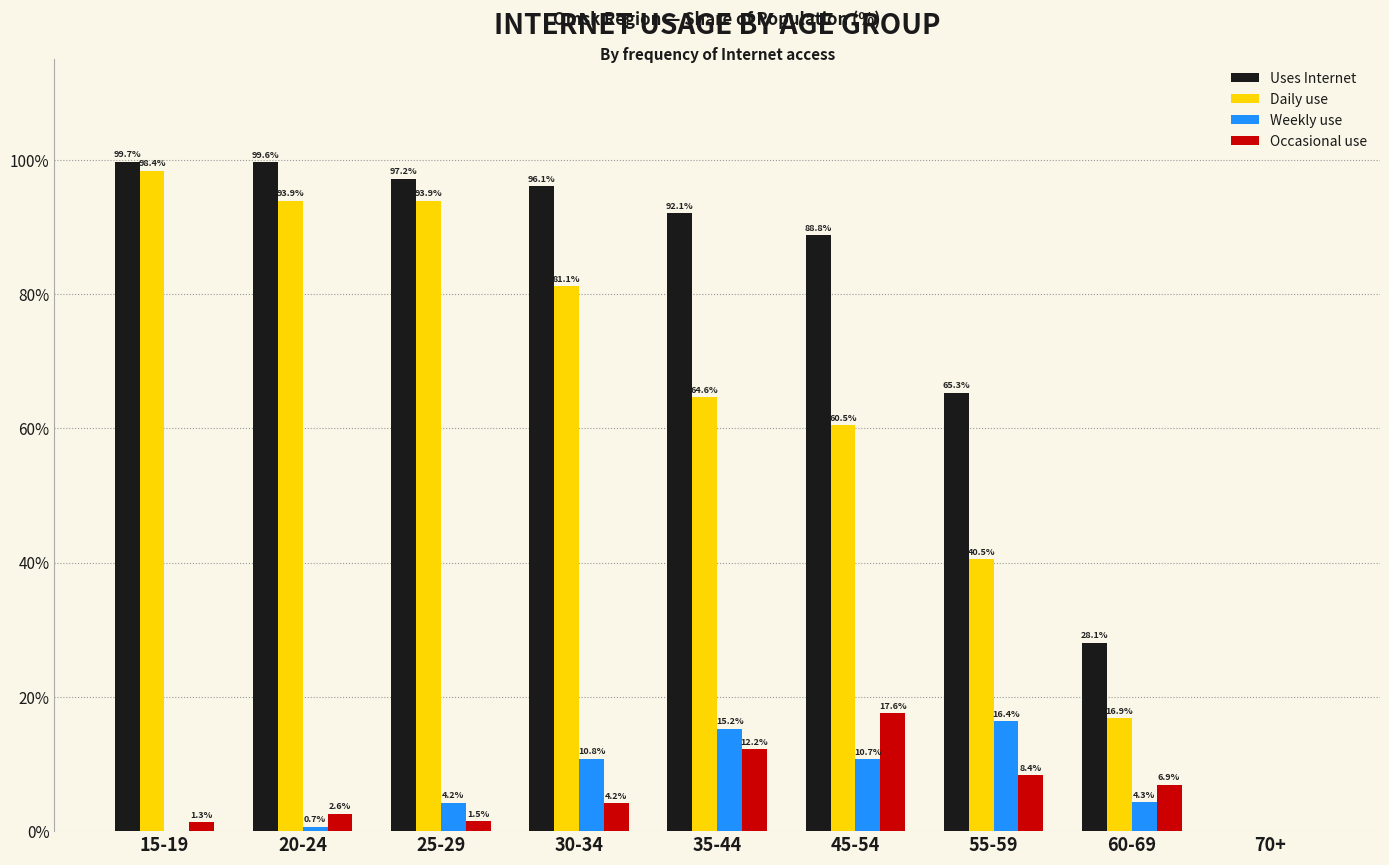

The value of Weekly use at 15-19 is -11.2. True or false?

False